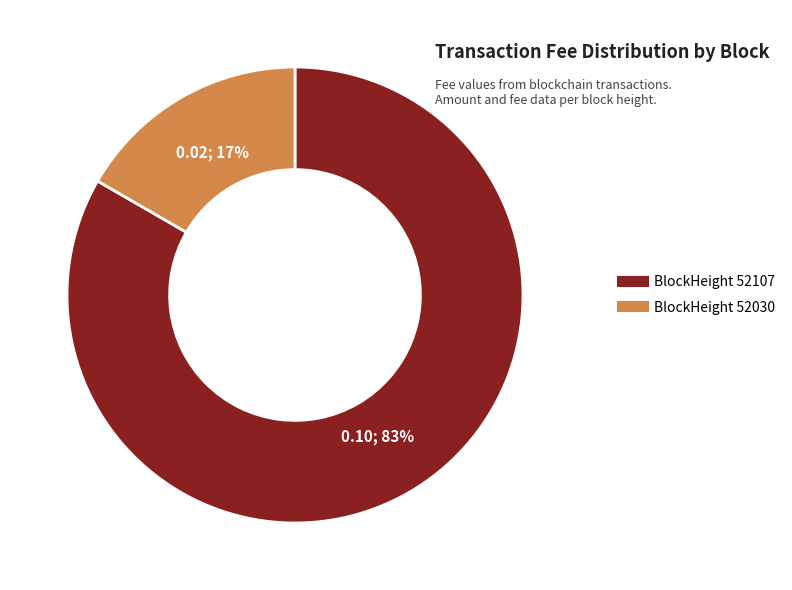

To the nearest percent, what is the average slice percentage?

50%